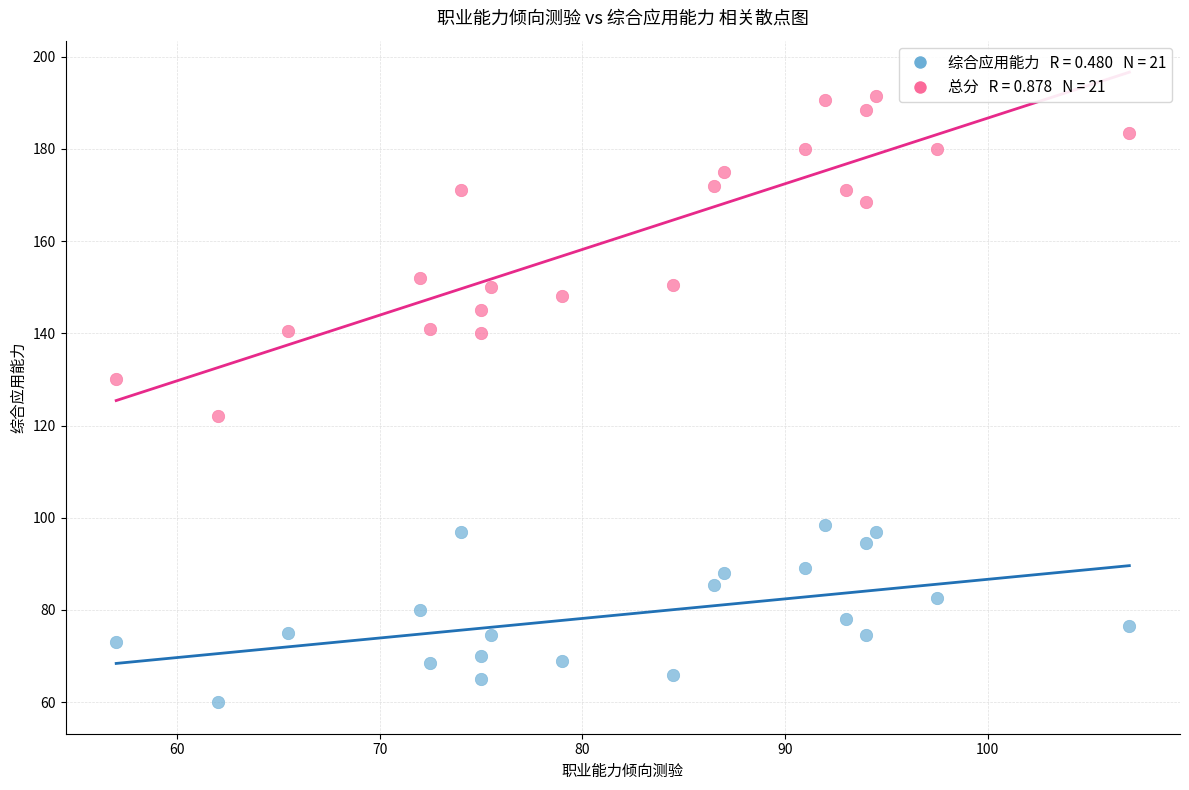

Across all data points, what is the range of Y values (max minus min)?

131.5